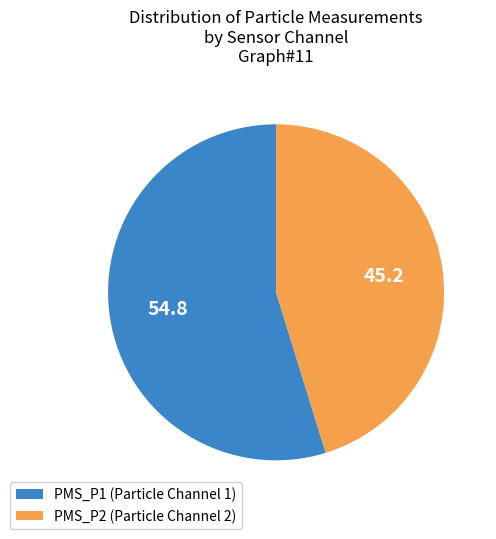

Is there any slice that represents more than half of the pie?

Yes